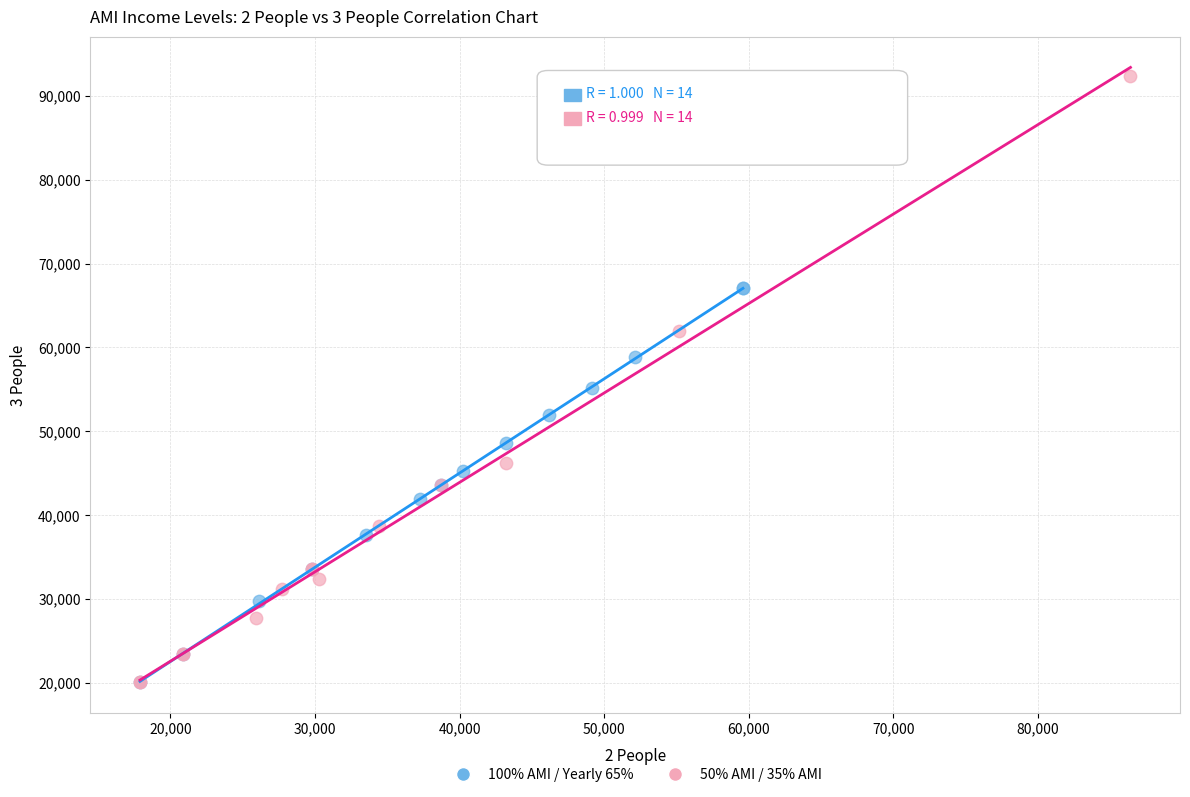

Which series has the widest spread of Y values?

50% AMI / 35% AMI